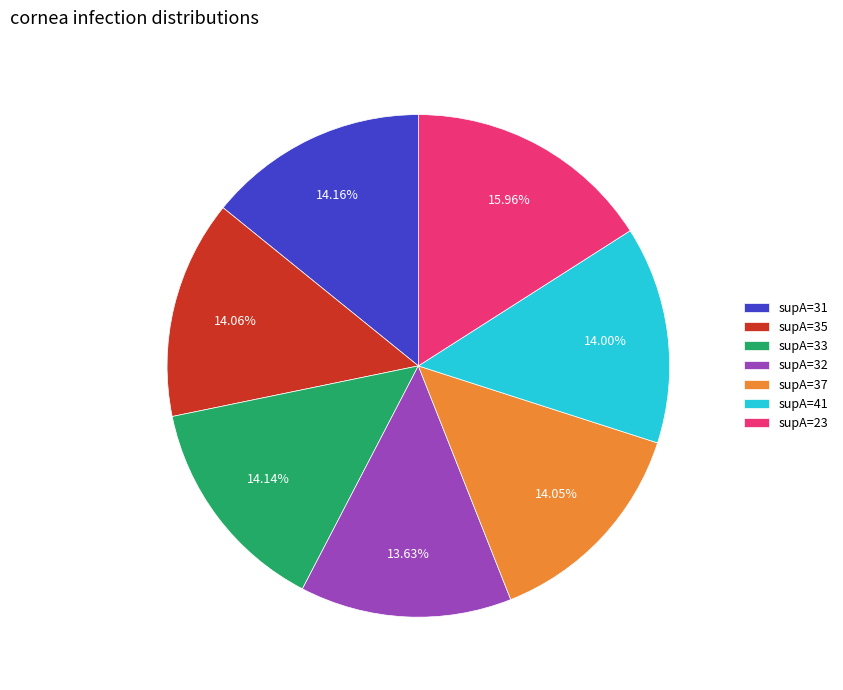

Do supA=23 and supA=33 together represent more than half of the pie?

No